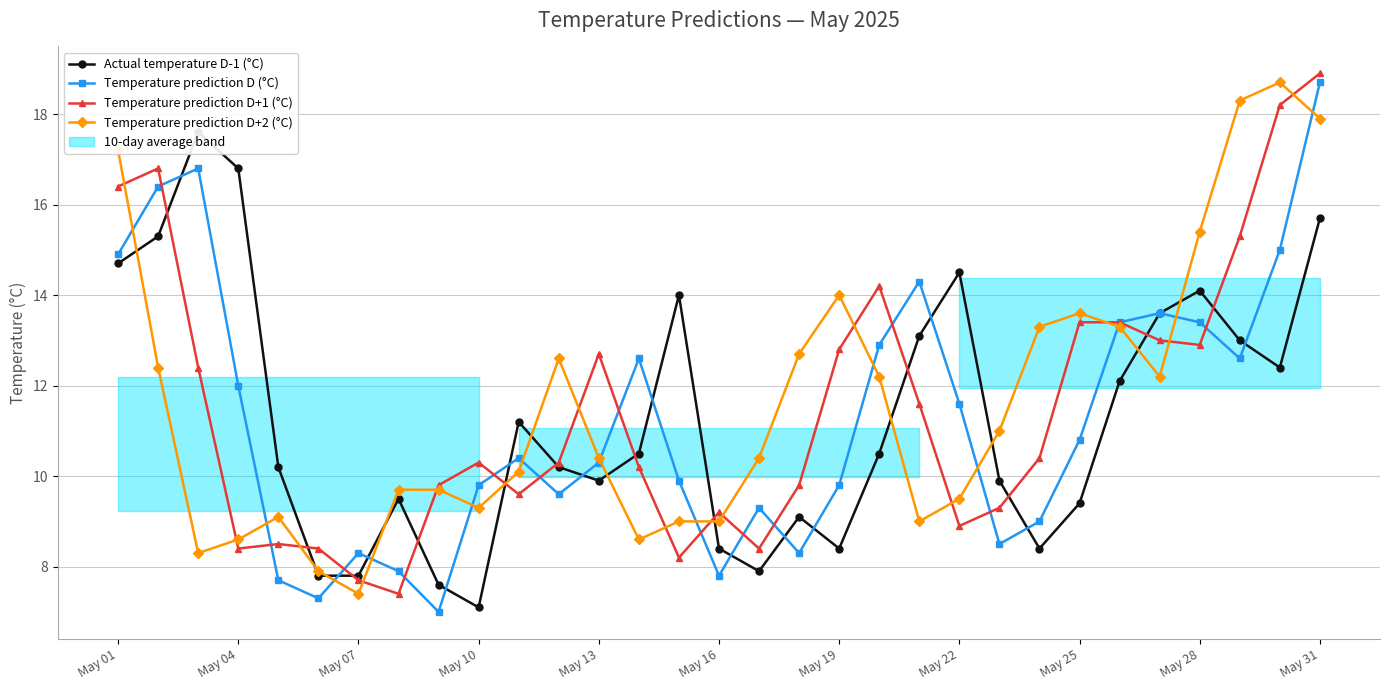

What is the sum of all Temperature prediction D (°C) values?

349.9